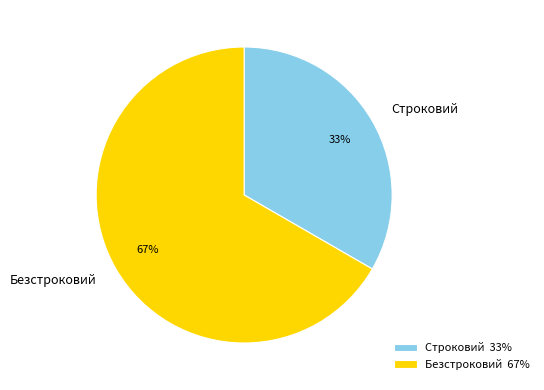

Count the number of slices in the pie.

2